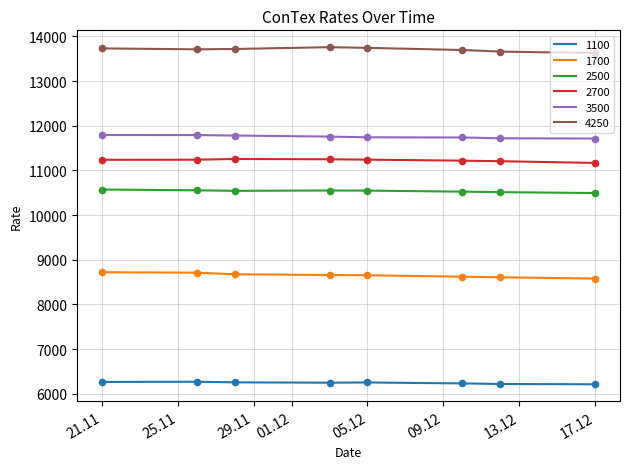

What is the maximum value for 4250?

13759